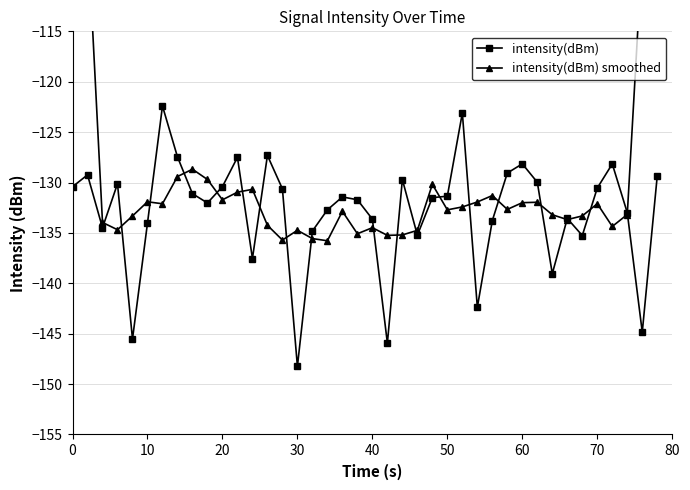

How many data points does each series have?

40